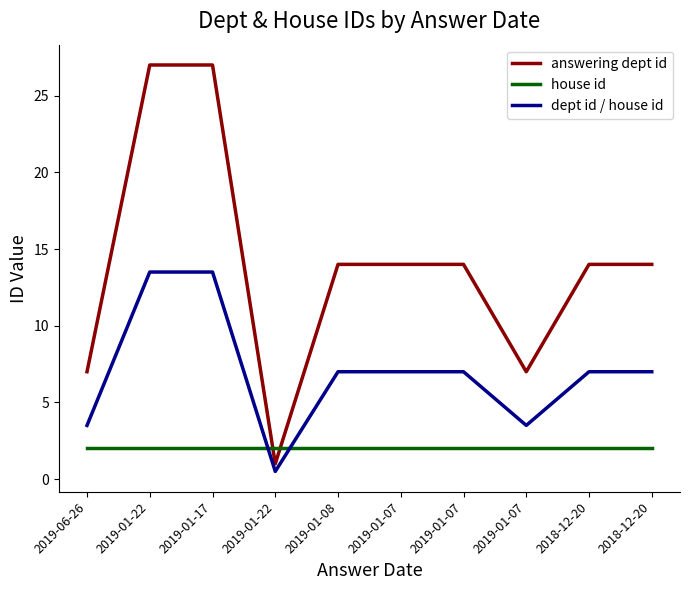

Is this an area chart (filled region under the line)?

No